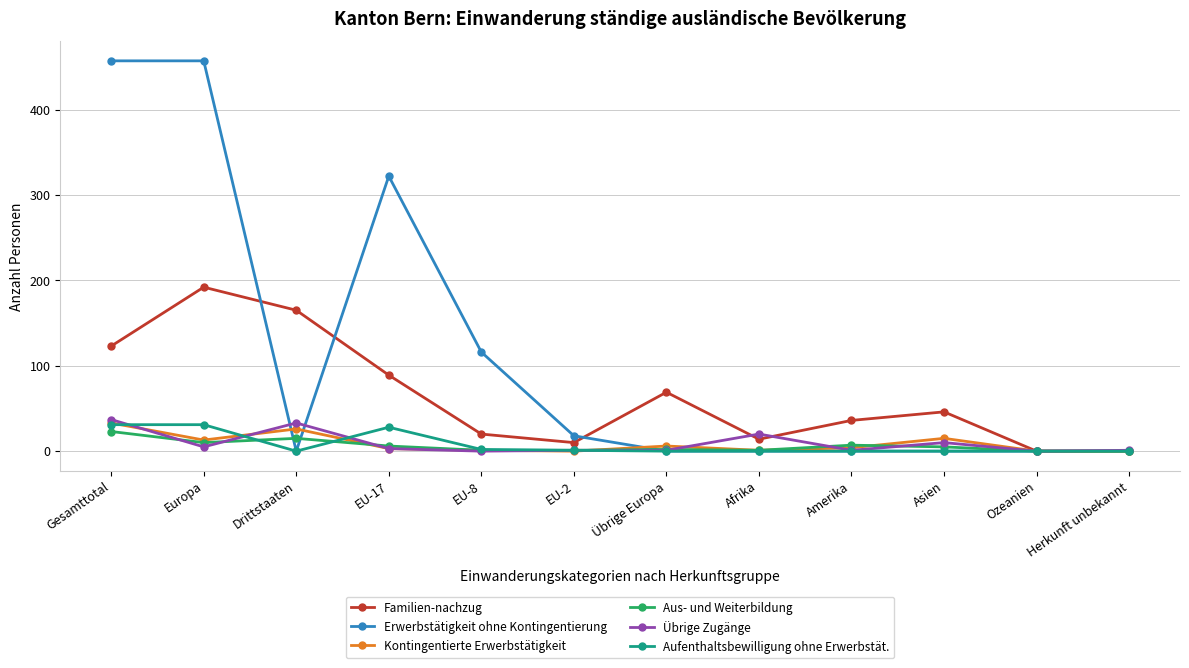

Which series has the largest total across all categories?

Erwerbstätigkeit ohne Kontingentierung